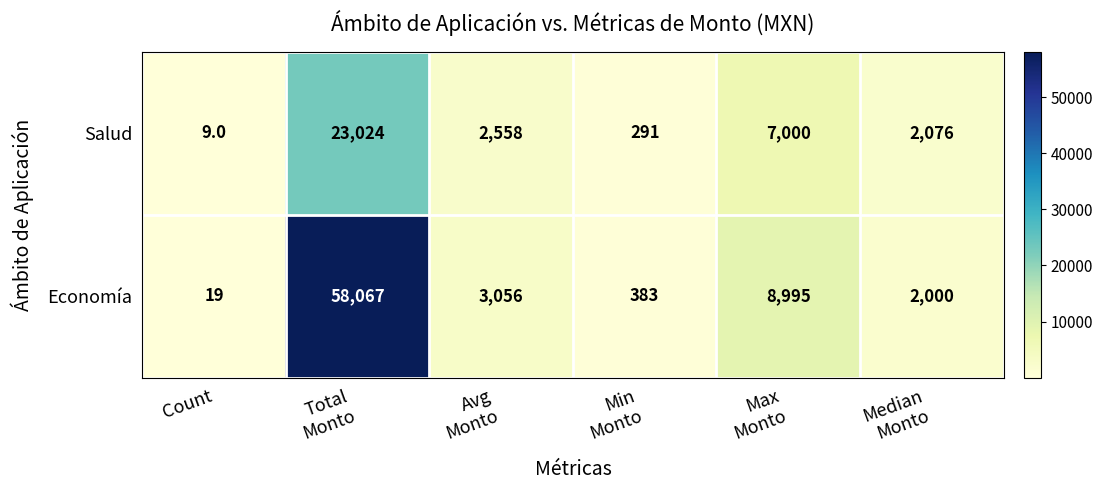

Which series changed the most between Total
Monto and Avg
Monto?

Economía